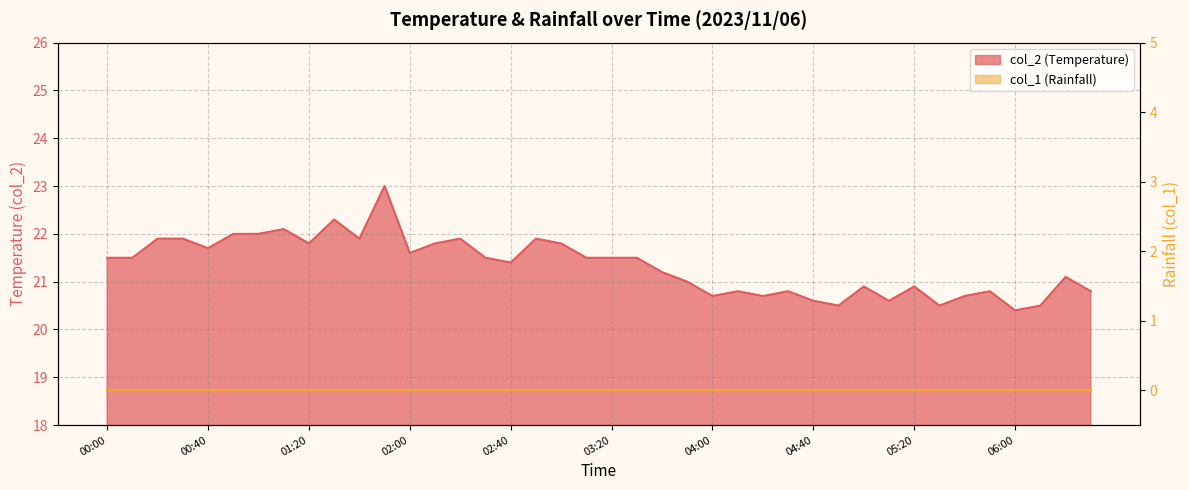

What is the average value?

21.3